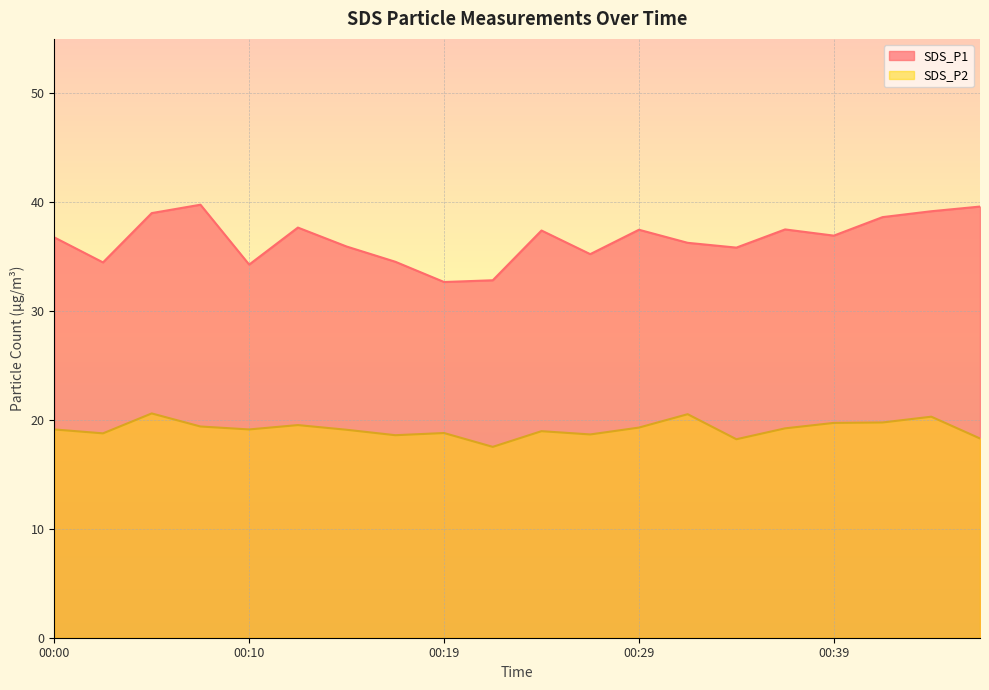

List the series in order of their peak value, highest first.

SDS_P1, SDS_P2